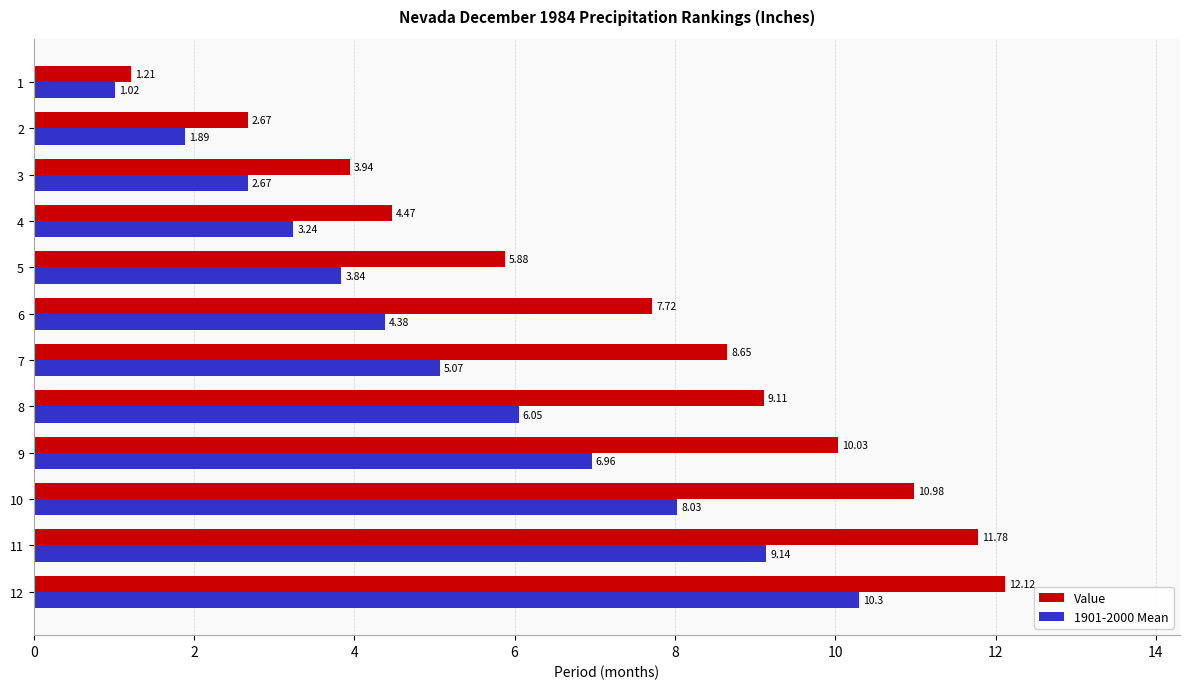

Rank the series by their maximum value, from lowest to highest.

1901-2000 Mean, Value